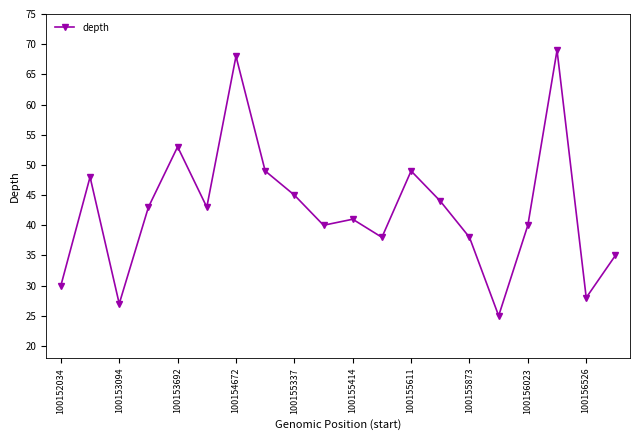

How many lines are shown in the chart?

1